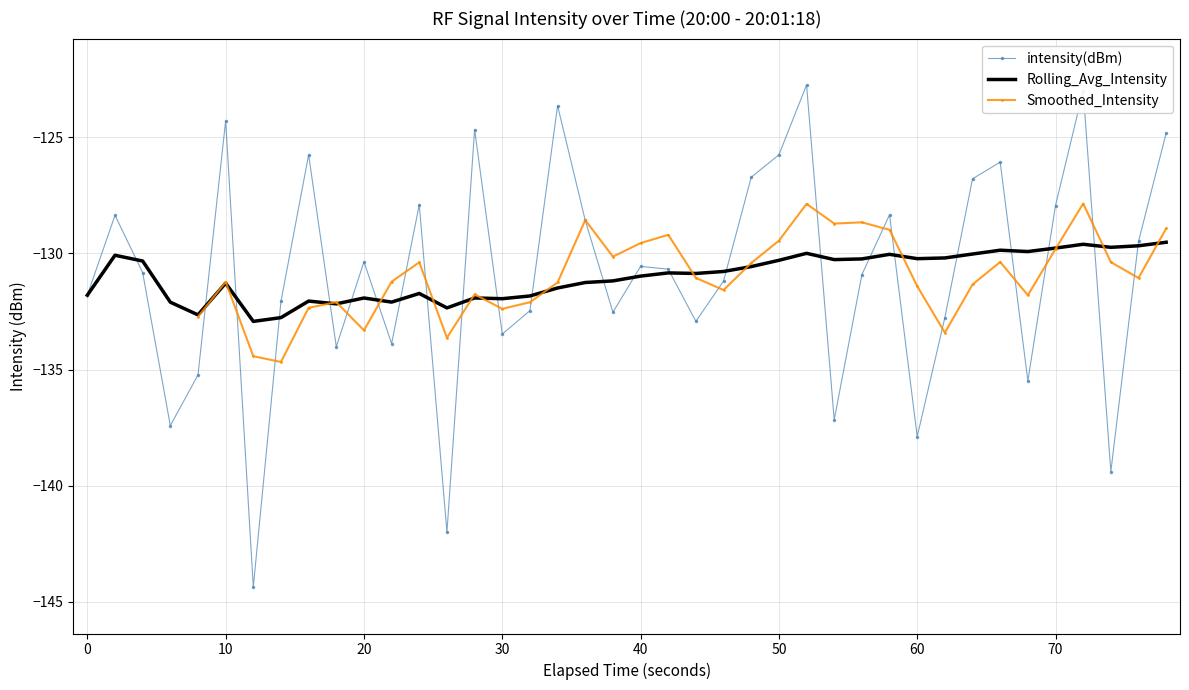

Is it true that Rolling_Avg_Intensity equals -131.8 at 0?

True